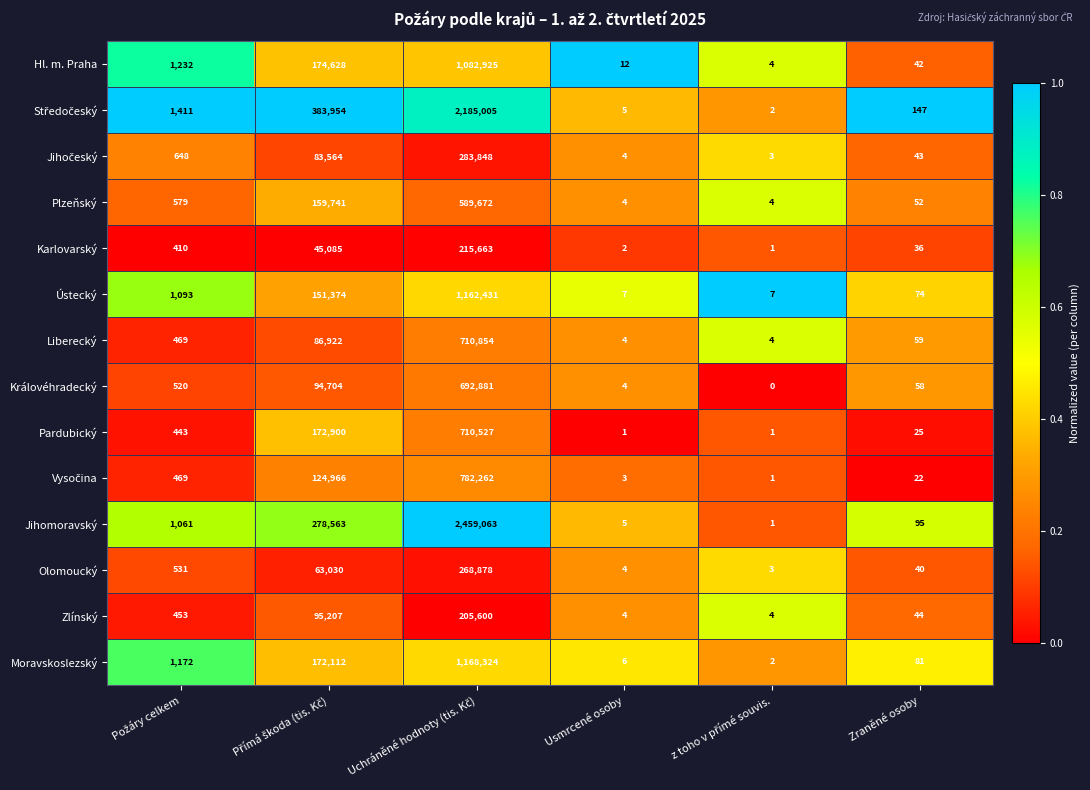

What is the approximate value of Liberecký at Zraněné osoby, to the nearest 50?

50